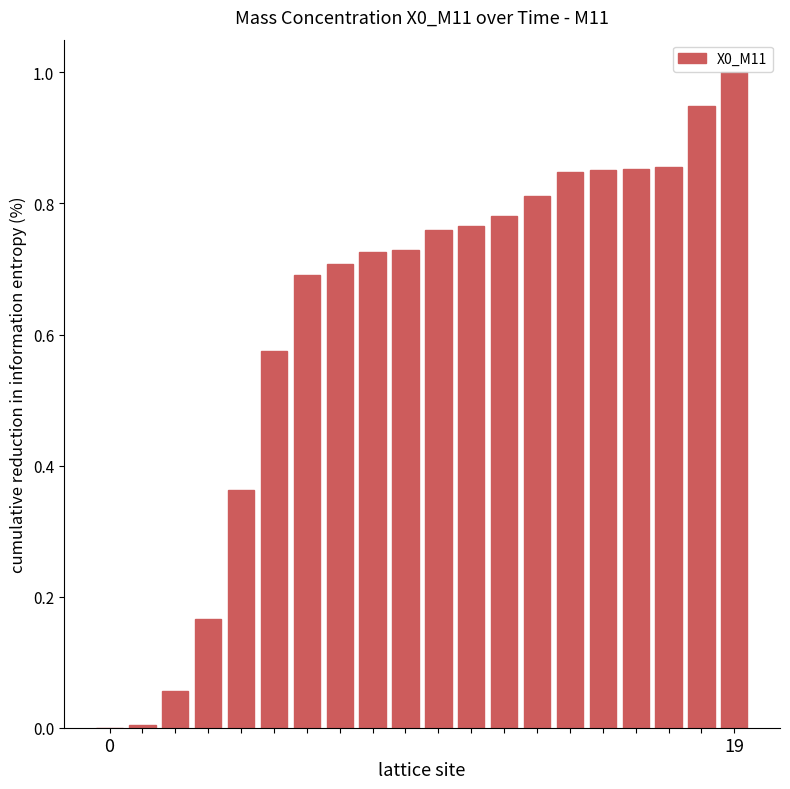

What is the greatest value displayed?

1.0